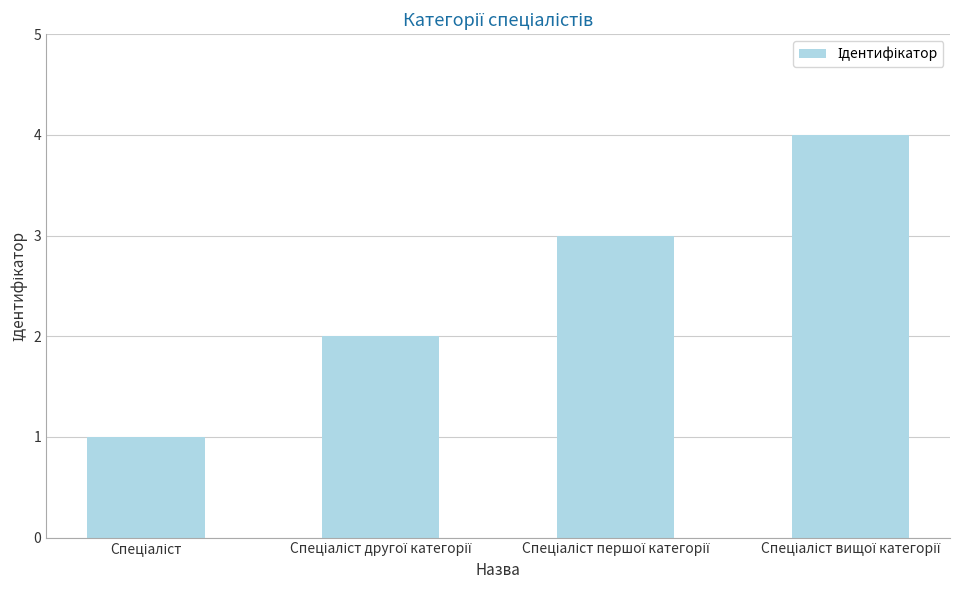

What is the sum of all values?

10